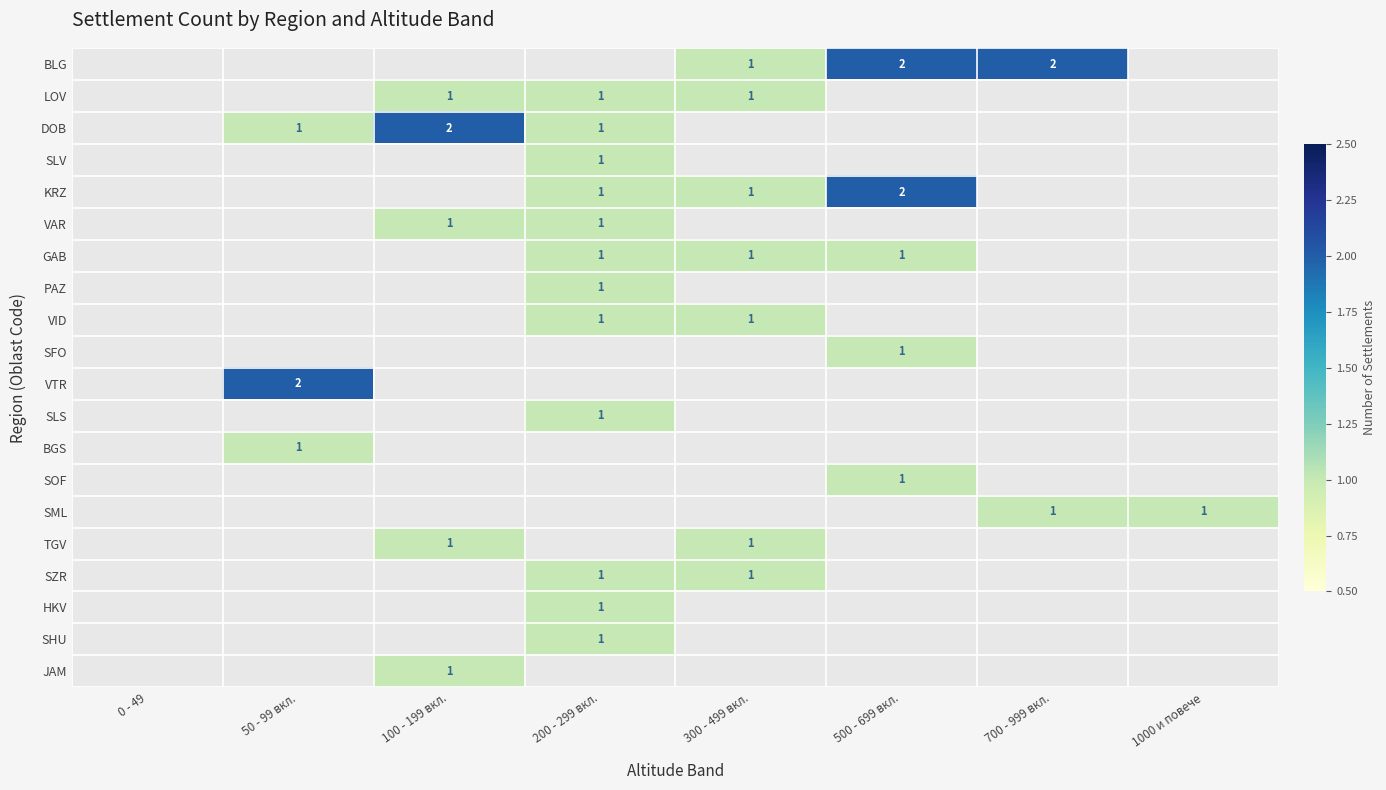

The TGV series shows 0 at 100 - 199 вкл.. True or false?

False